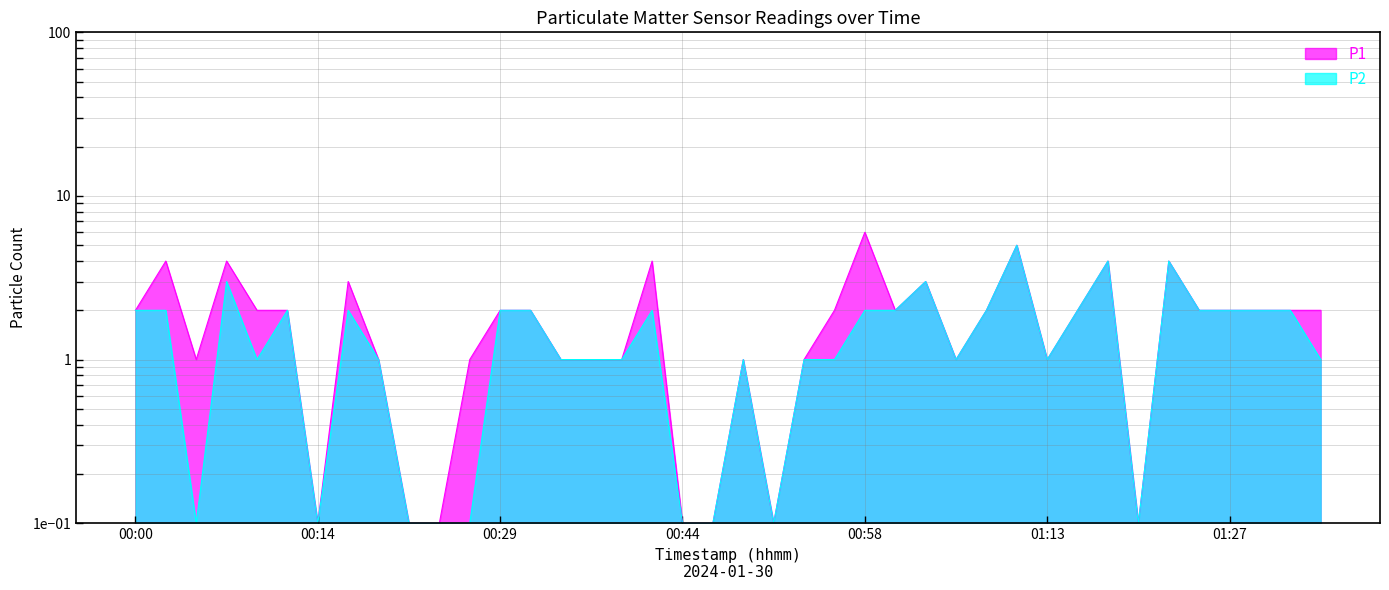

What is the sum of the P2 values at 01:08 and 00:24?

2.1